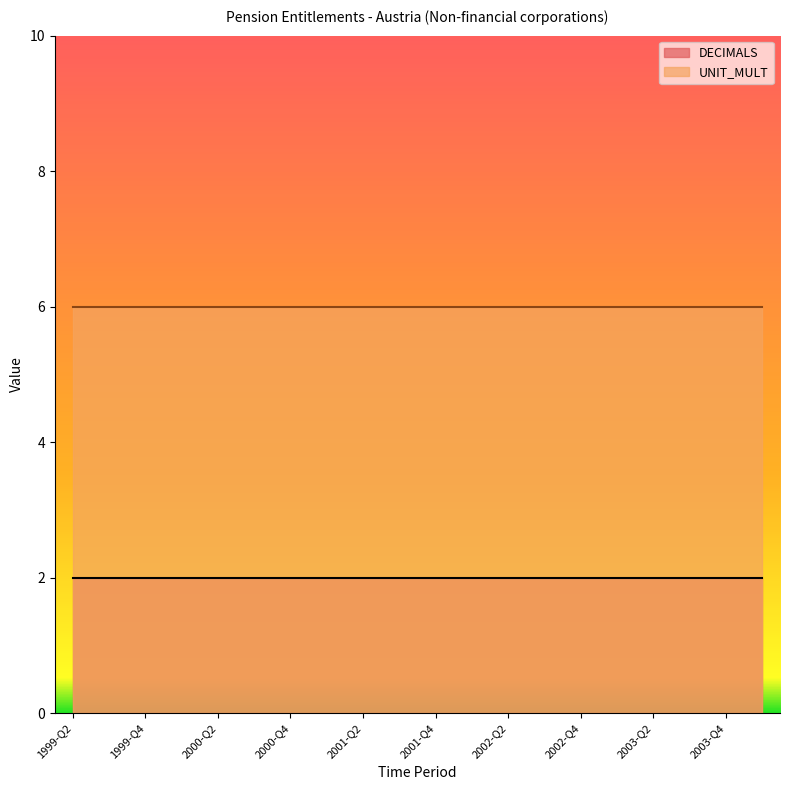

Count the number of categories in the chart.

20